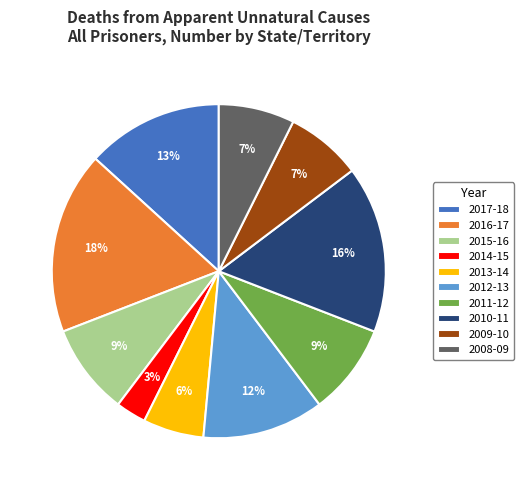

To the nearest percent, what is the difference between the 2013-14 and 2014-15 slice percentages?

3%